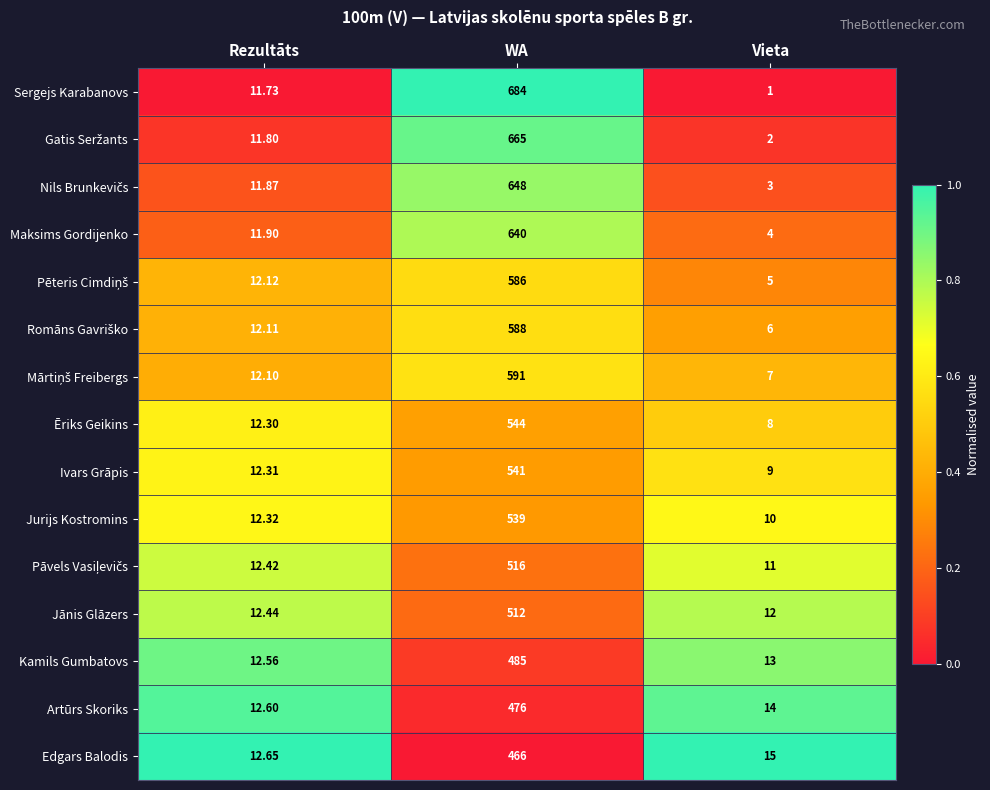

Between Rezultāts and Vieta, which series saw the biggest shift?

Sergejs Karabanovs